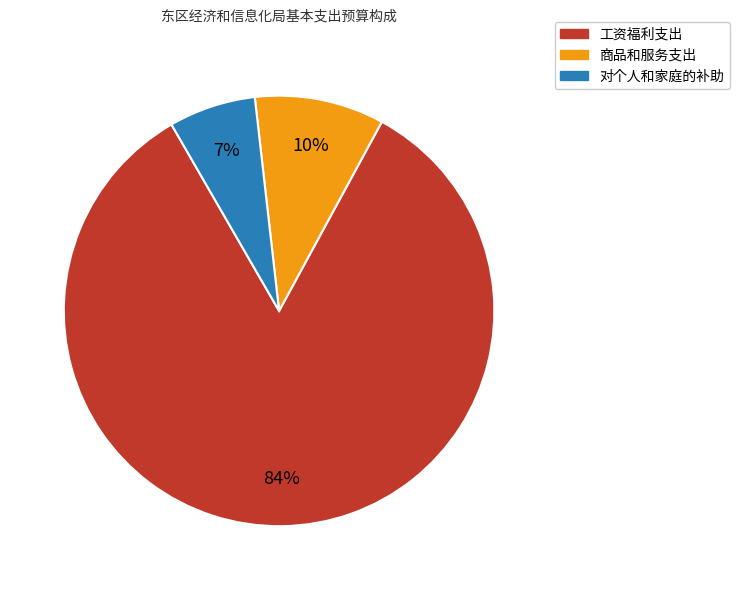

Rank the categories by value from lowest to highest.

对个人和家庭的补助, 商品和服务支出, 工资福利支出